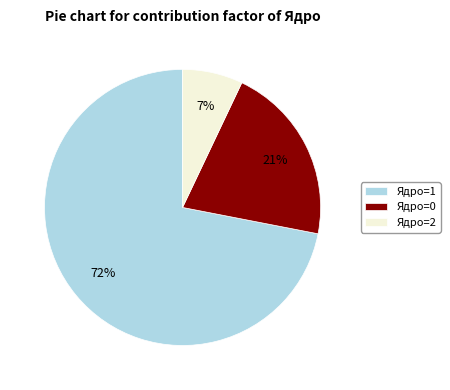

True or false: Ядро=2 accounts for 17% of the total.

False